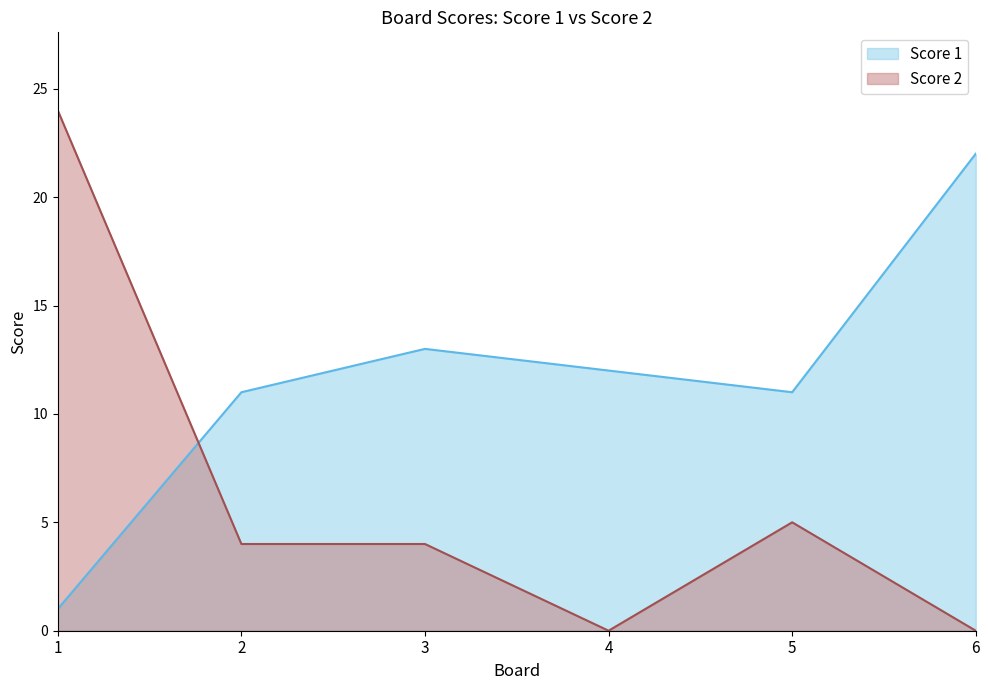

At which label is Score 1 closest to 11?

2